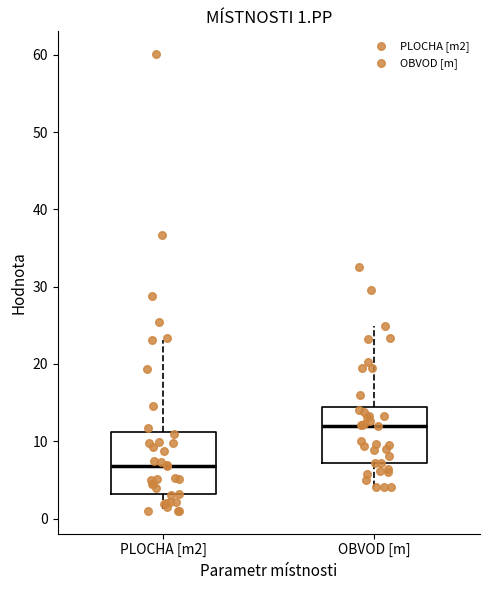

Which box has the highest median line?

OBVOD [m]